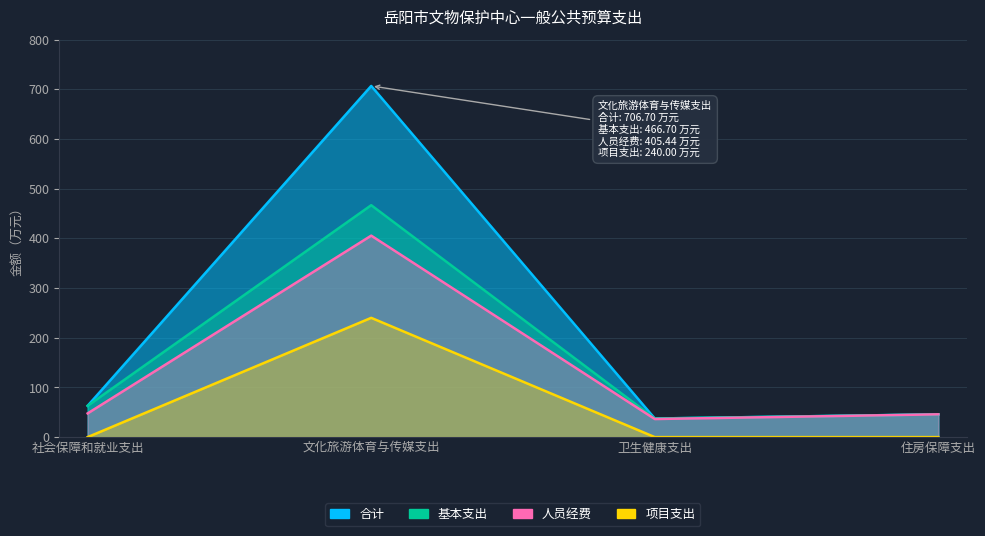

Which series changed the most between 社会保障和就业支出 and 卫生健康支出?

合计